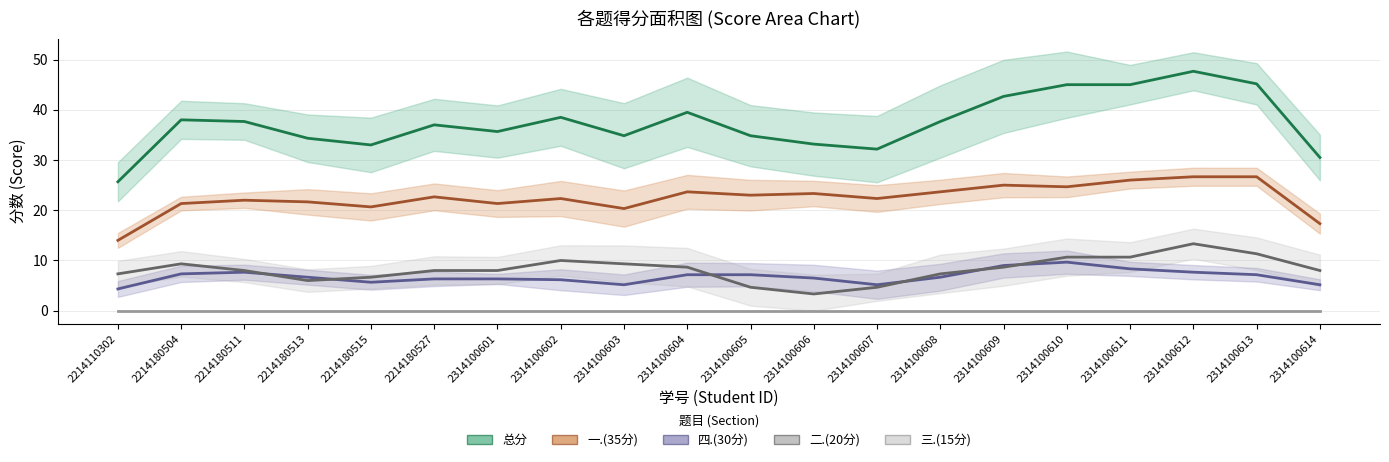

List the series in order of their peak value, lowest first.

三.(15分) (trend), 四.(30分) (trend), 二.(20分) (trend), 一.(35分) (trend), 总分 (trend)